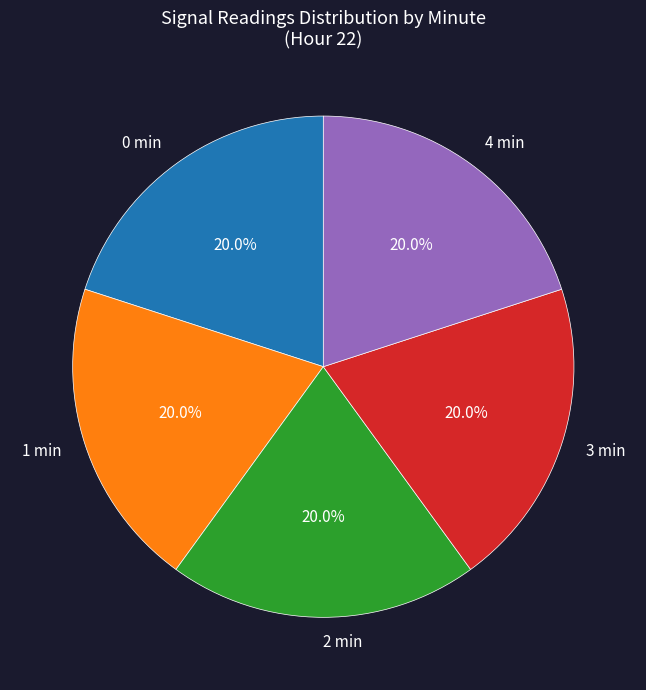

Combined, do 0 min and 3 min account for over 50%?

No